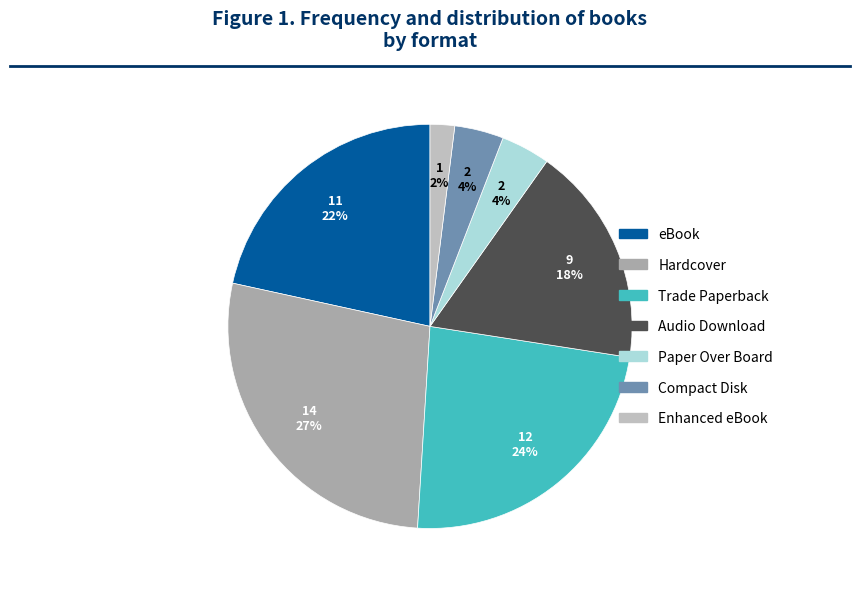

Is there any slice that represents more than half of the pie?

No